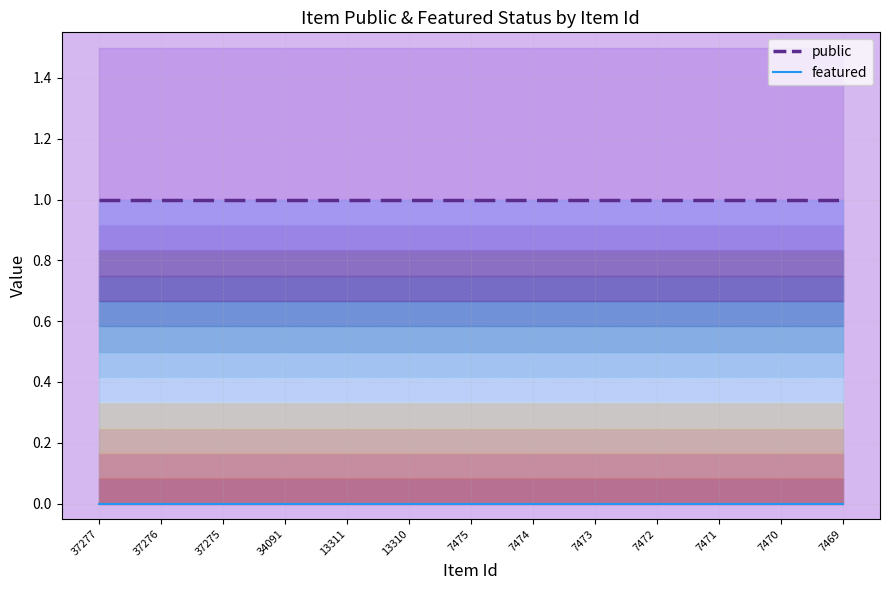

True or false: featured and public intersect in this chart.

False